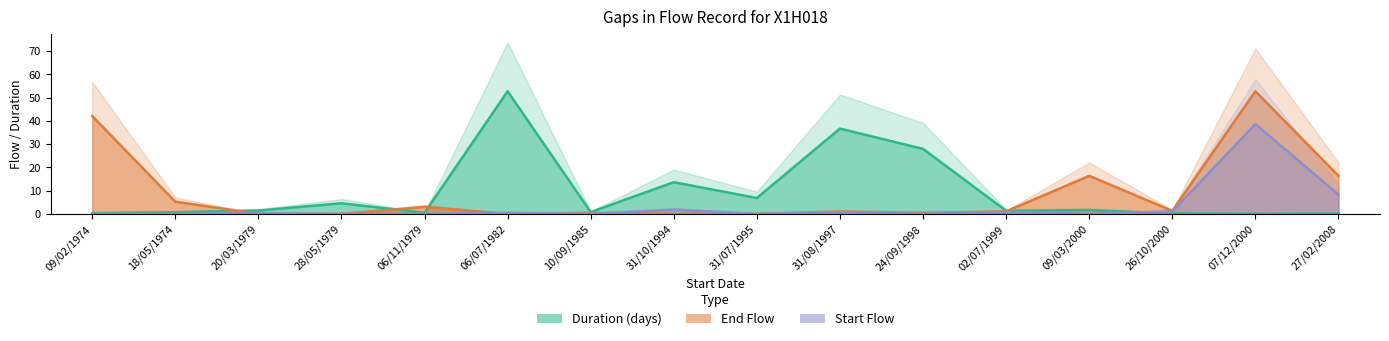

Where is the first local maximum for End Flow?

06/11/1979